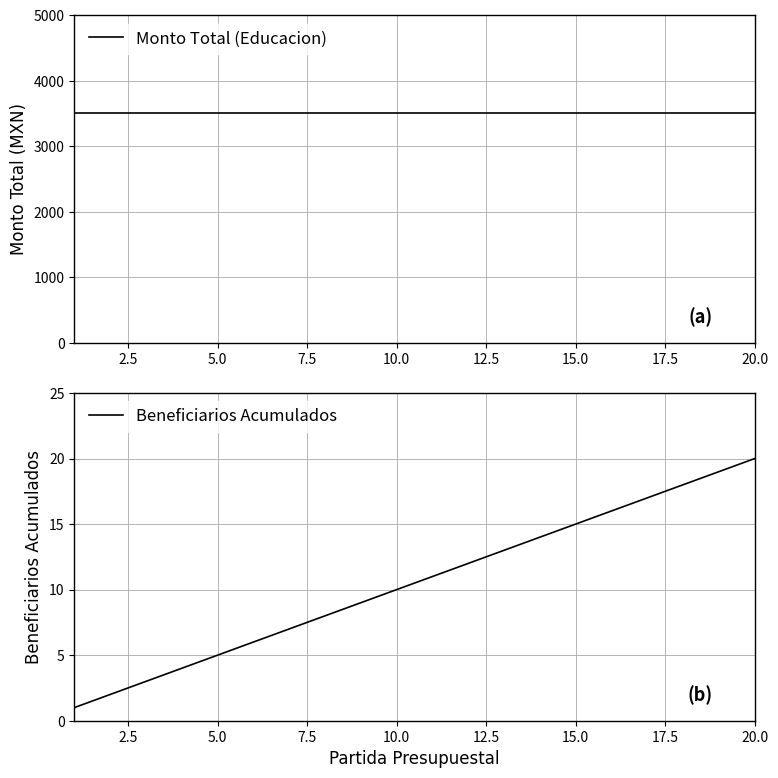

Does the chart display data point markers on the line(s)?

No